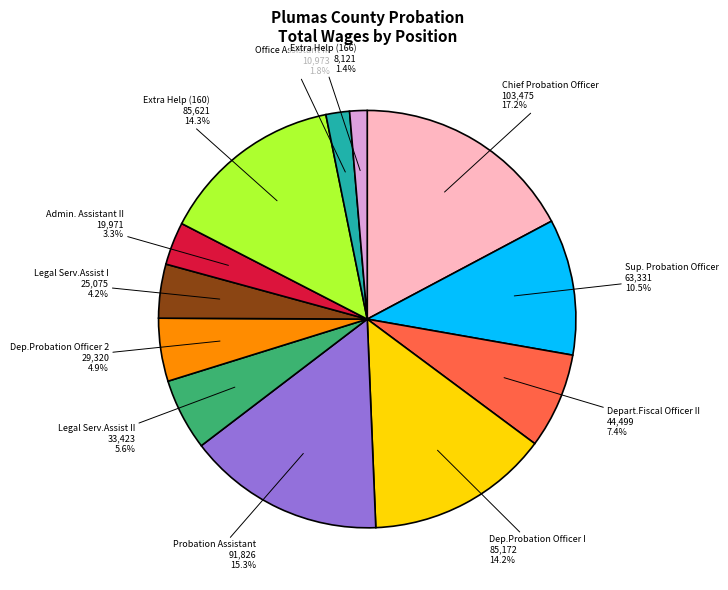

Does any single category account for the majority?

No